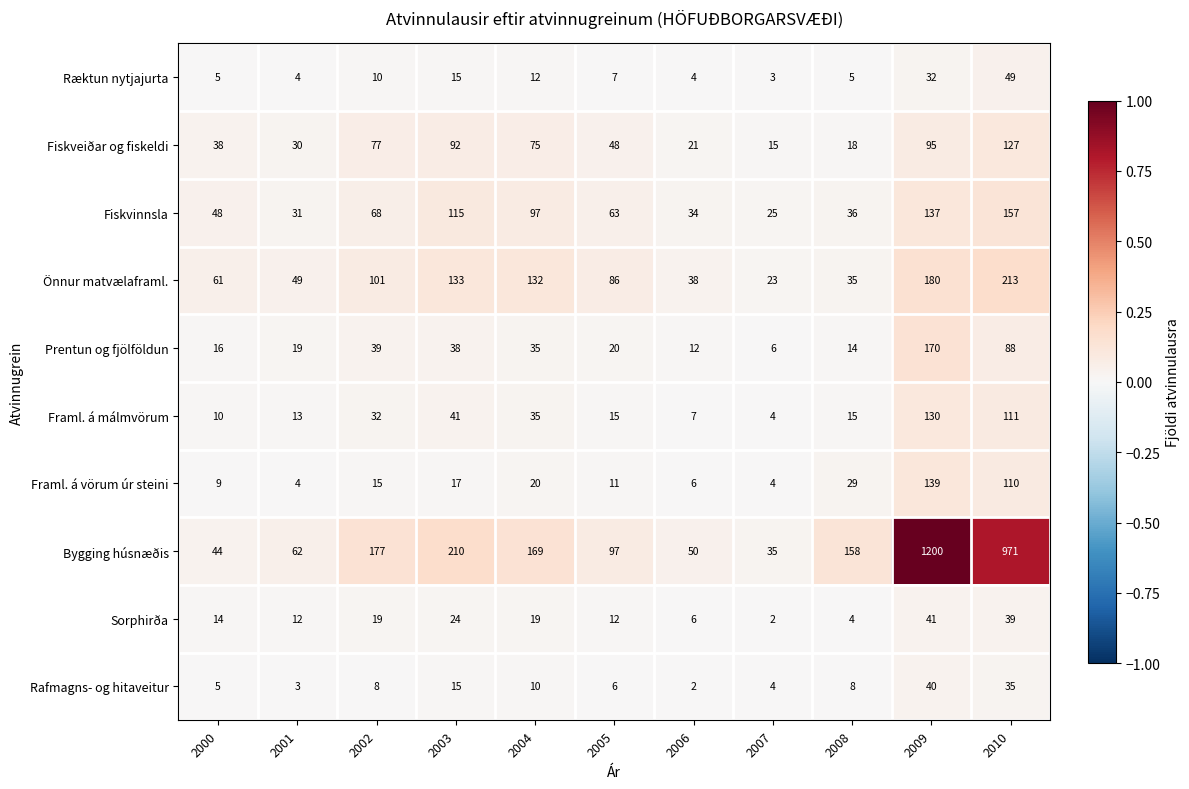

The Fiskvinnsla series shows 31 at 2001. True or false?

True